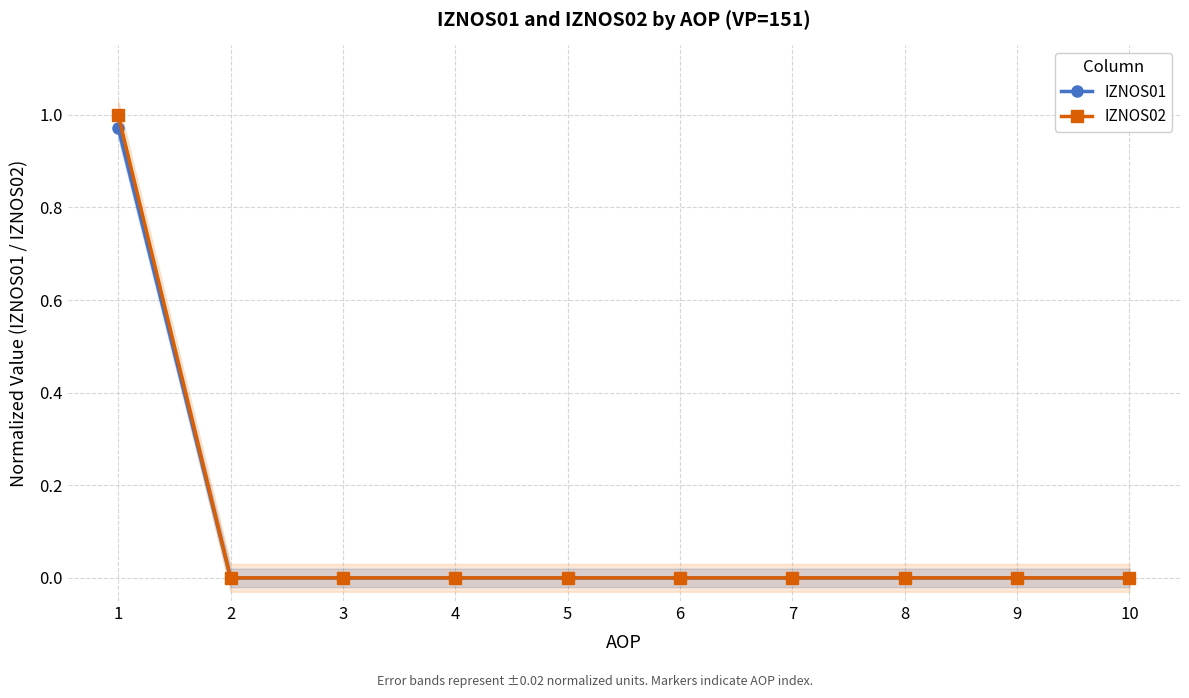

How many lines are shown in the chart?

2